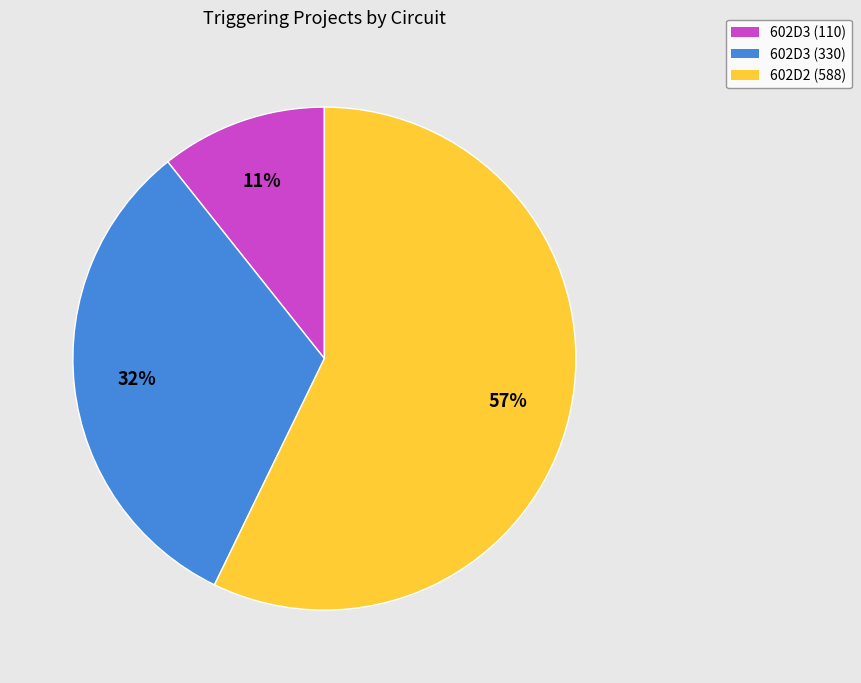

To the nearest percent, what percentage of the pie is 602D2 (588)?

57%